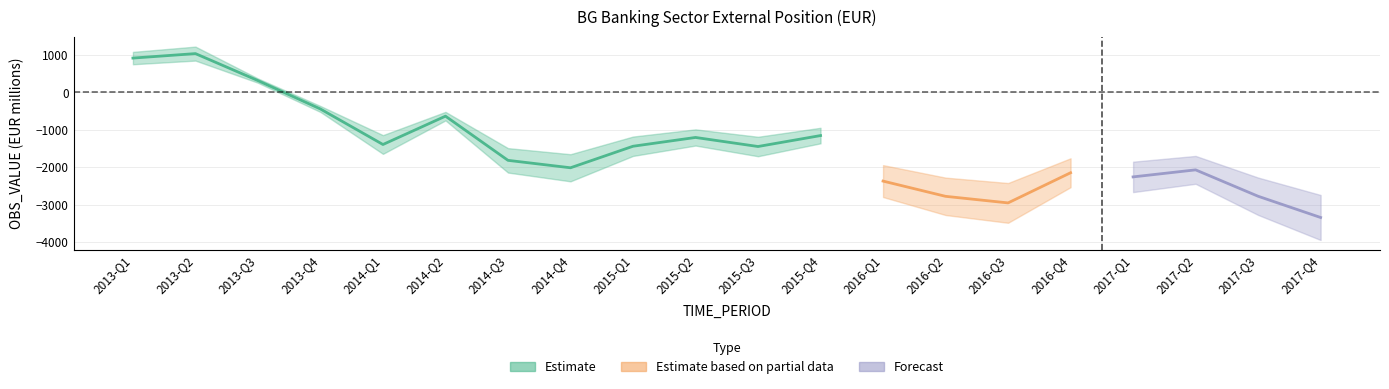

Rank the categories by value from highest to lowest.

2013-Q2, 2013-Q1, 2013-Q3, 2013-Q4, 2014-Q2, 2015-Q4, 2015-Q2, 2014-Q1, 2015-Q1, 2015-Q3, 2014-Q3, 2014-Q4, 2017-Q2, 2016-Q4, 2017-Q1, 2016-Q1, 2017-Q3, 2016-Q2, 2016-Q3, 2017-Q4